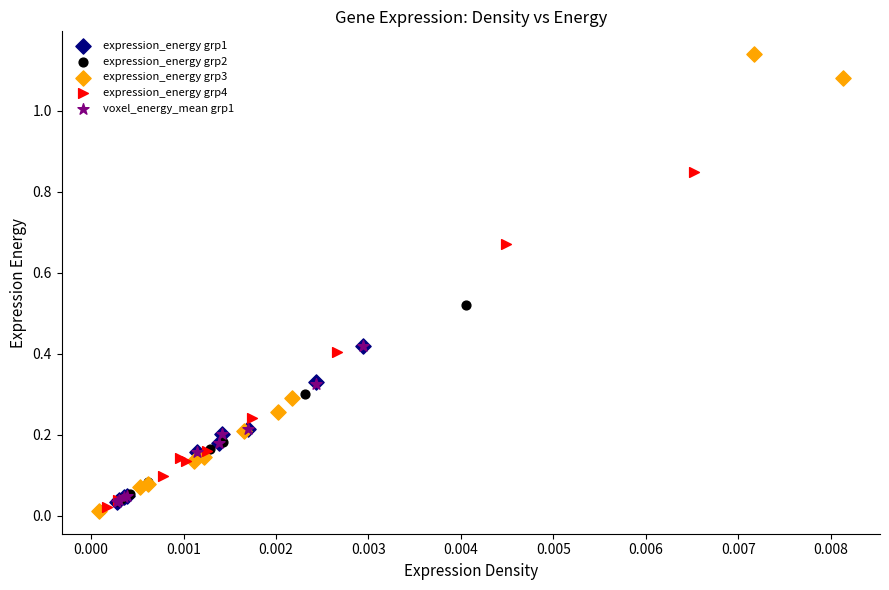

What are all the series names shown in the legend?

expression_energy grp1, expression_energy grp2, expression_energy grp3, expression_energy grp4, voxel_energy_mean grp1